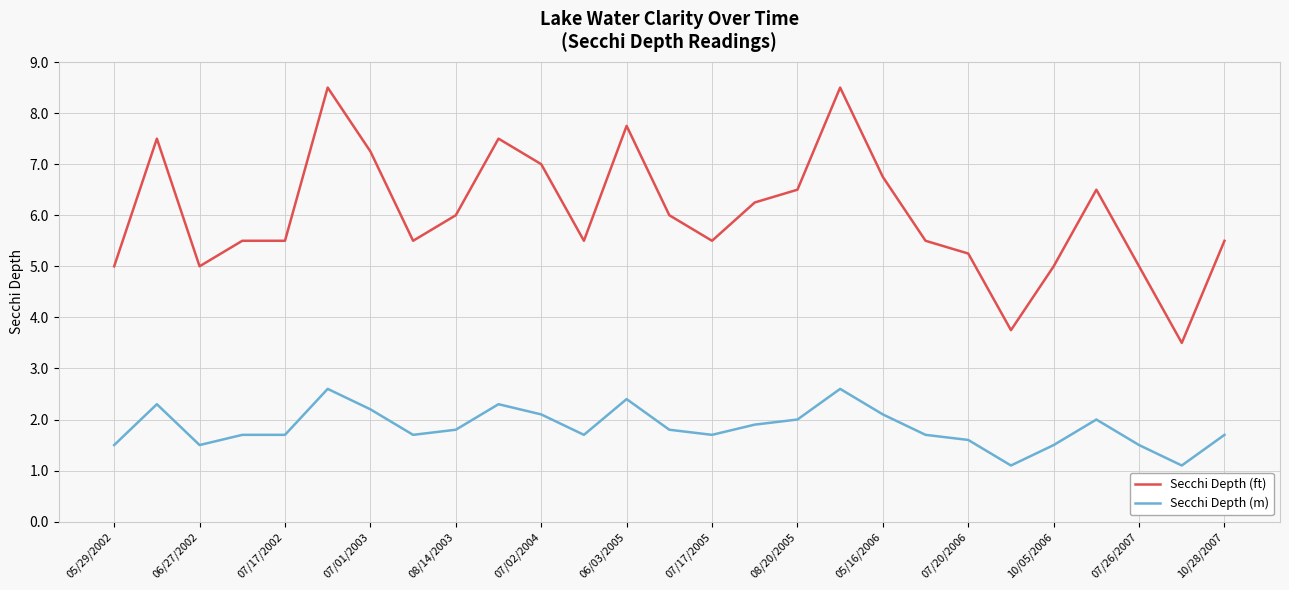

True or false: Secchi Depth (m) and Secchi Depth (ft) cross at least once.

False